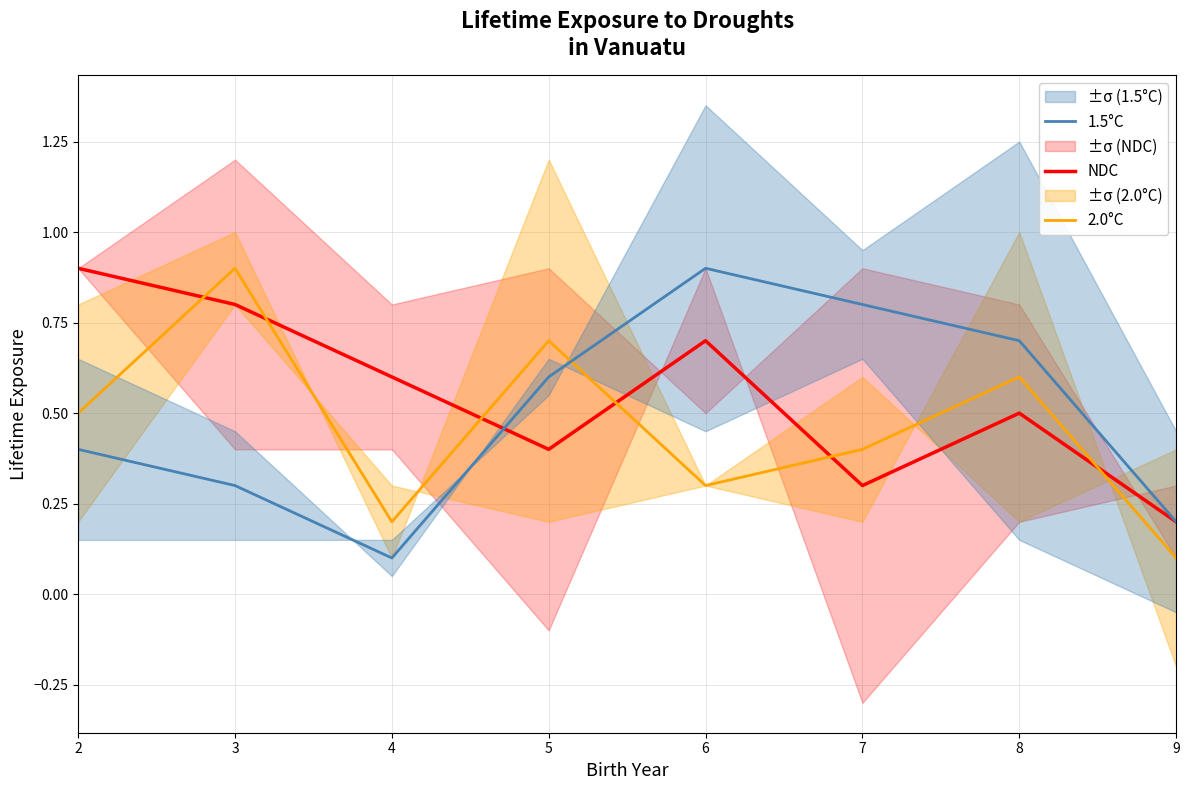

At which label does 2.0°C reach its peak?

3